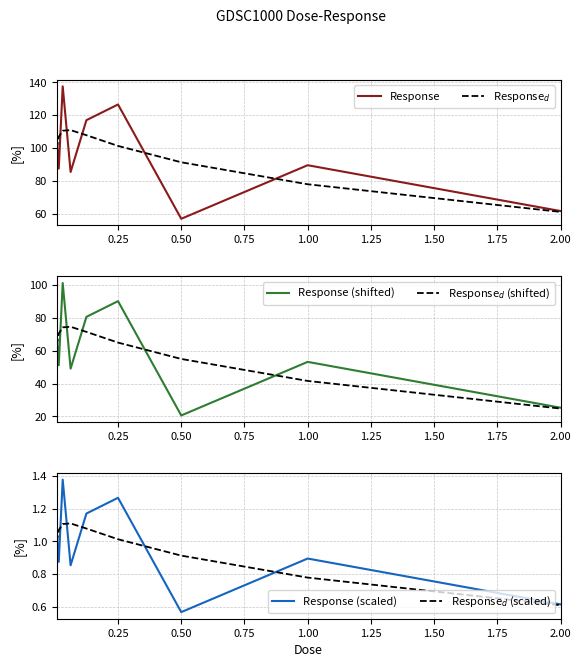

The value of Response (scaled) at 1.00 is 0.9. True or false?

True